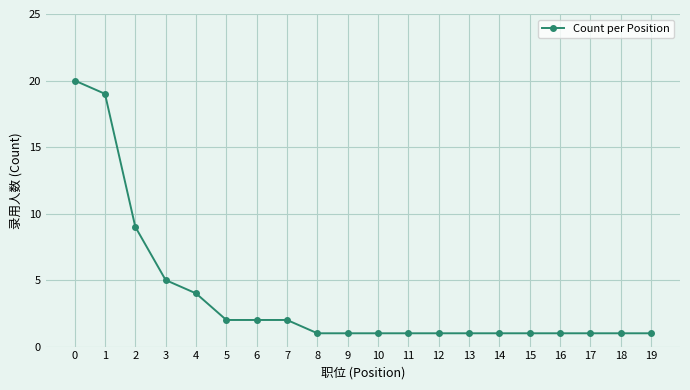

True or false: the data shows 1 at 12.

True